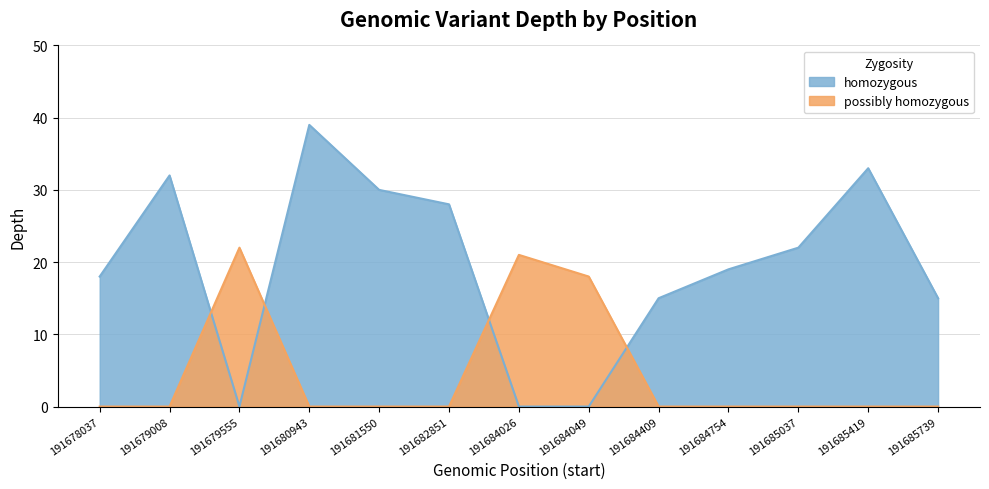

What are all the series names shown in the legend?

homozygous, possibly homozygous